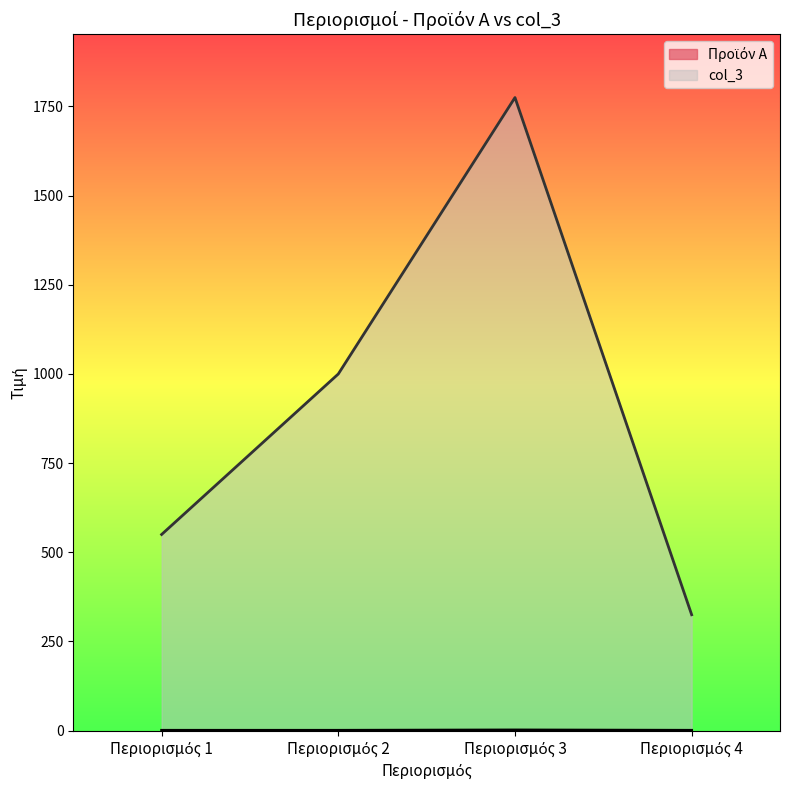

Reading left to right, what are all the values shown in this chart?

Προϊόν Α: Περιορισμός 1=1	Περιορισμός 2=1	Περιορισμός 3=2	Περιορισμός 4=1
col_3: Περιορισμός 1=550	Περιορισμός 2=1000	Περιορισμός 3=1775	Περιορισμός 4=325